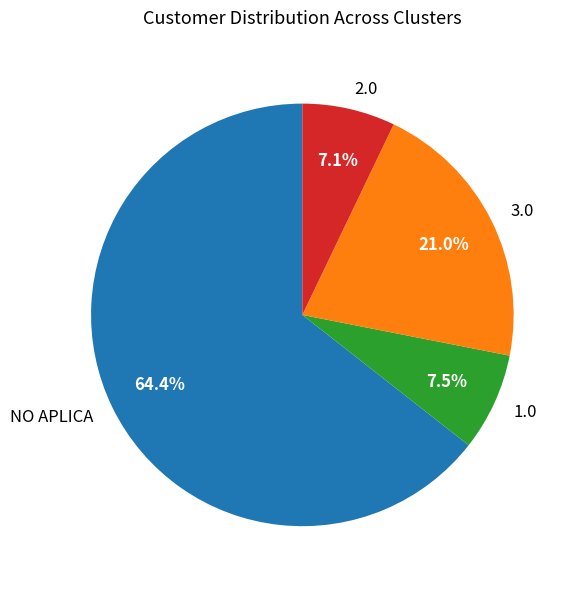

Which category accounts for the majority?

NO APLICA